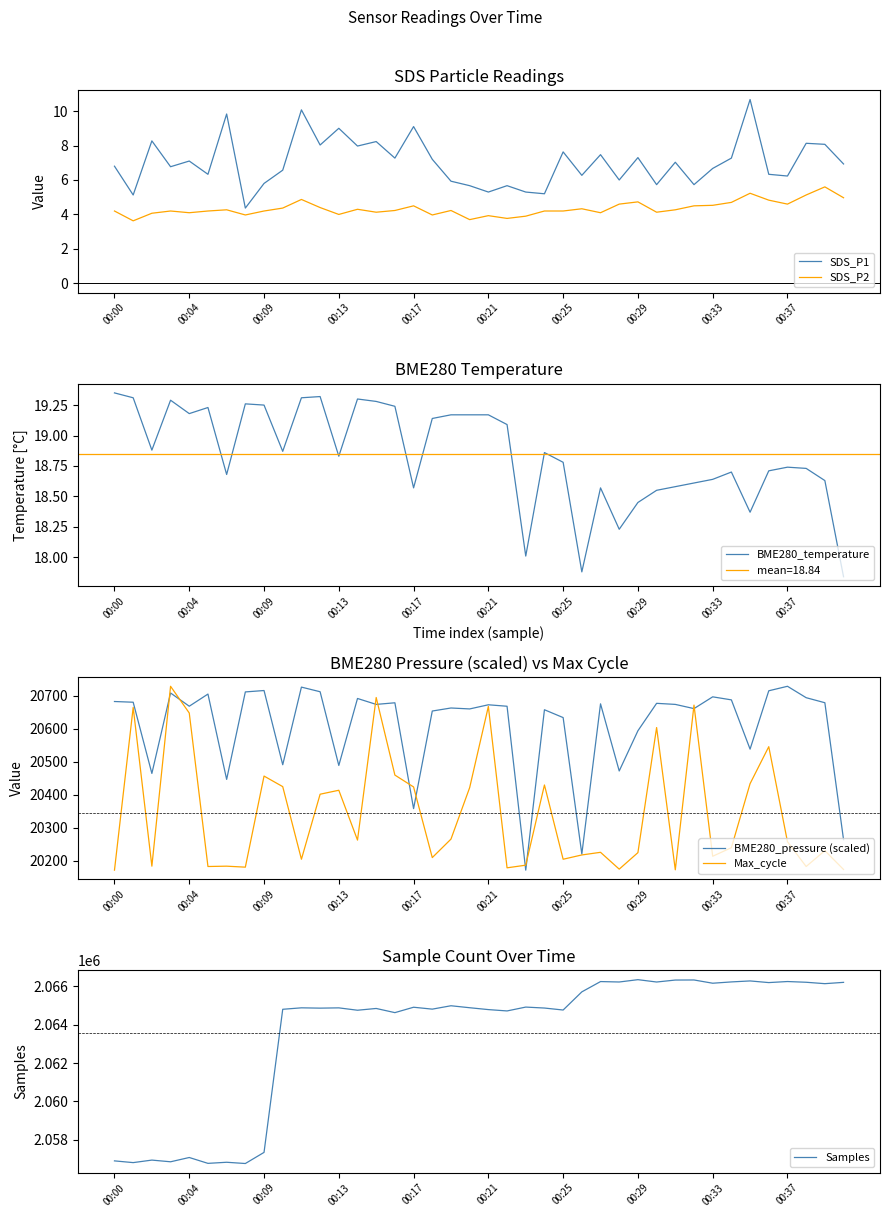

Does the chart display data point markers on the line(s)?

No